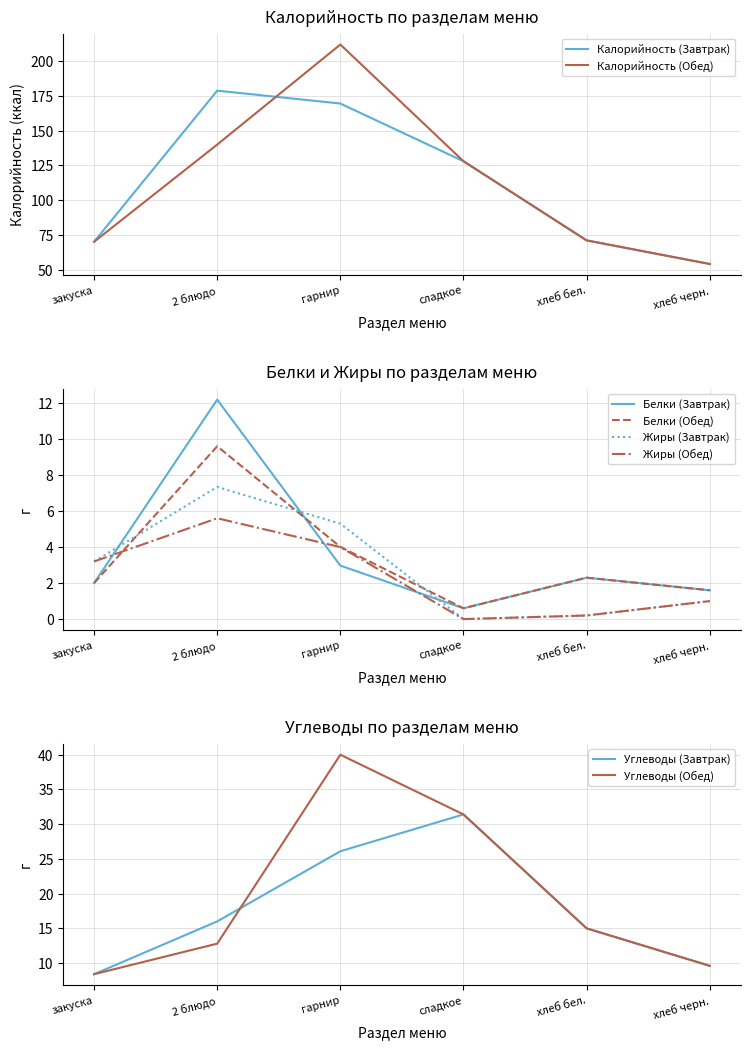

What is the spread (max minus min) of values at гарнир?

166.6